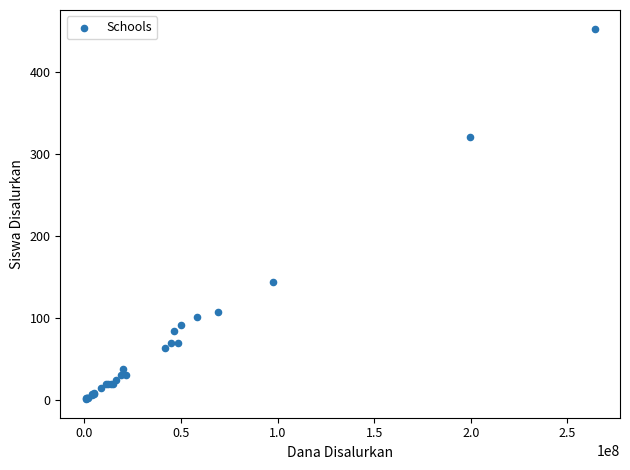

What Y value in the scatter plot is closest to 227?

144